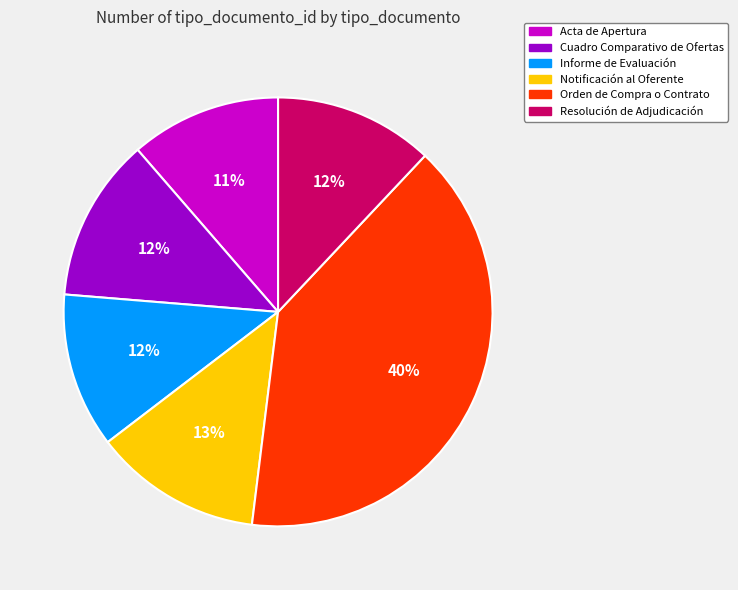

Between Resolución de Adjudicación and Orden de Compra o Contrato, which is larger?

Orden de Compra o Contrato